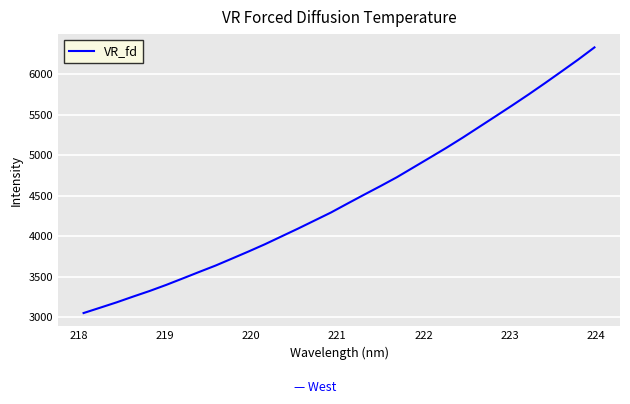

What is the maximum value shown in the chart?

6328.0